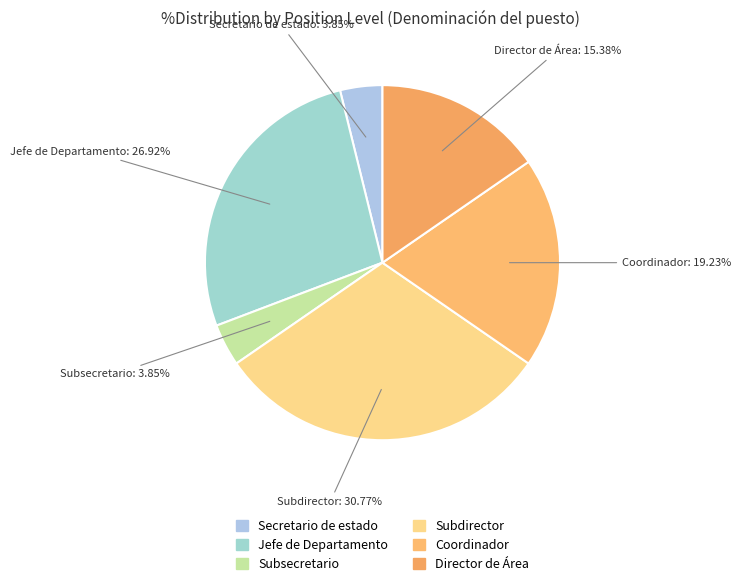

How many slices are in this pie chart?

6